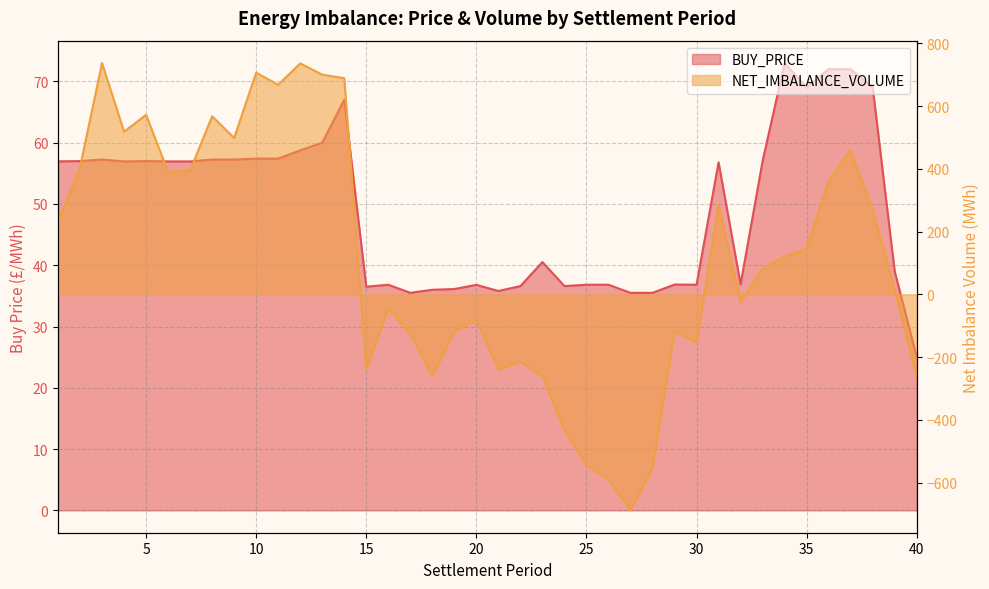

The value of NET_IMBALANCE_VOLUME at 21 is -239.4. True or false?

True